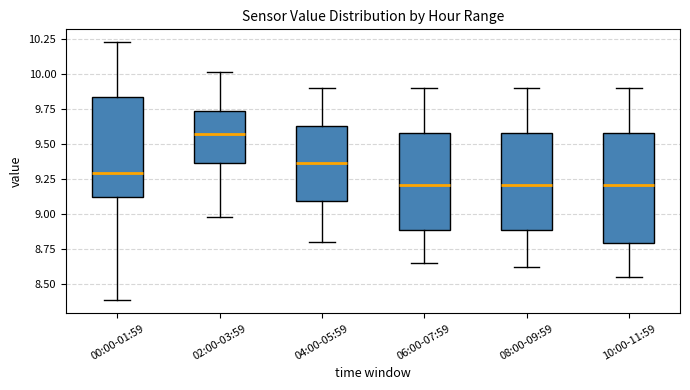

Reading left to right, transcribe this box plot: for each box, give where its median line is, the range the box spans, and where its two whiskers end, as read against the y-axis. The values are not printed on the chart, so give them approximately, as read against the axis.

00:00-01:59: median 9.30, box 9.10 to 9.85, whiskers 8.40 to 10.25
02:00-03:59: median 9.60, box 9.35 to 9.75, whiskers 9.00 to 10.00
04:00-05:59: median 9.35, box 9.10 to 9.65, whiskers 8.80 to 9.90
06:00-07:59: median 9.20, box 8.90 to 9.60, whiskers 8.65 to 9.90
08:00-09:59: median 9.20, box 8.90 to 9.60, whiskers 8.60 to 9.90
10:00-11:59: median 9.20, box 8.80 to 9.60, whiskers 8.55 to 9.90